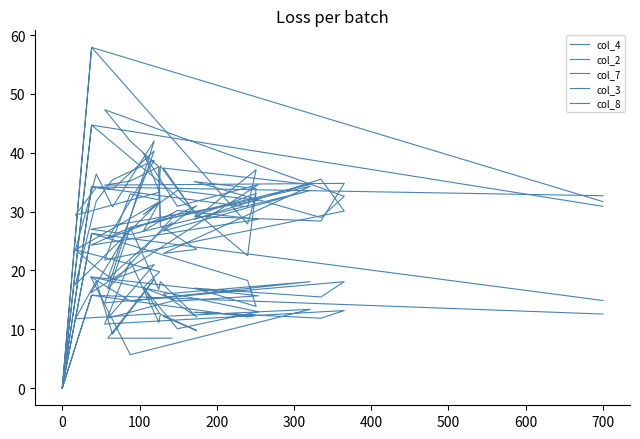

How many series are shown in this chart?

5